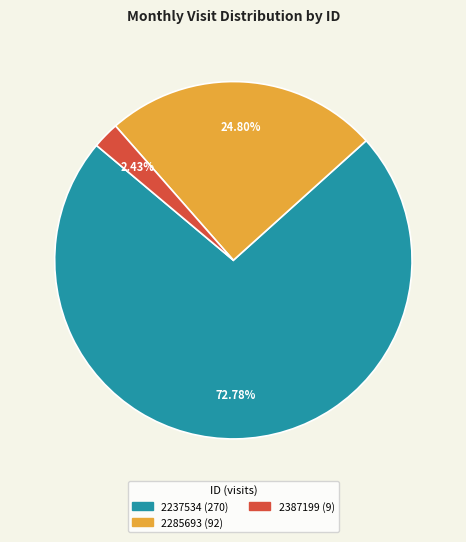

How many segments does this pie chart have?

3